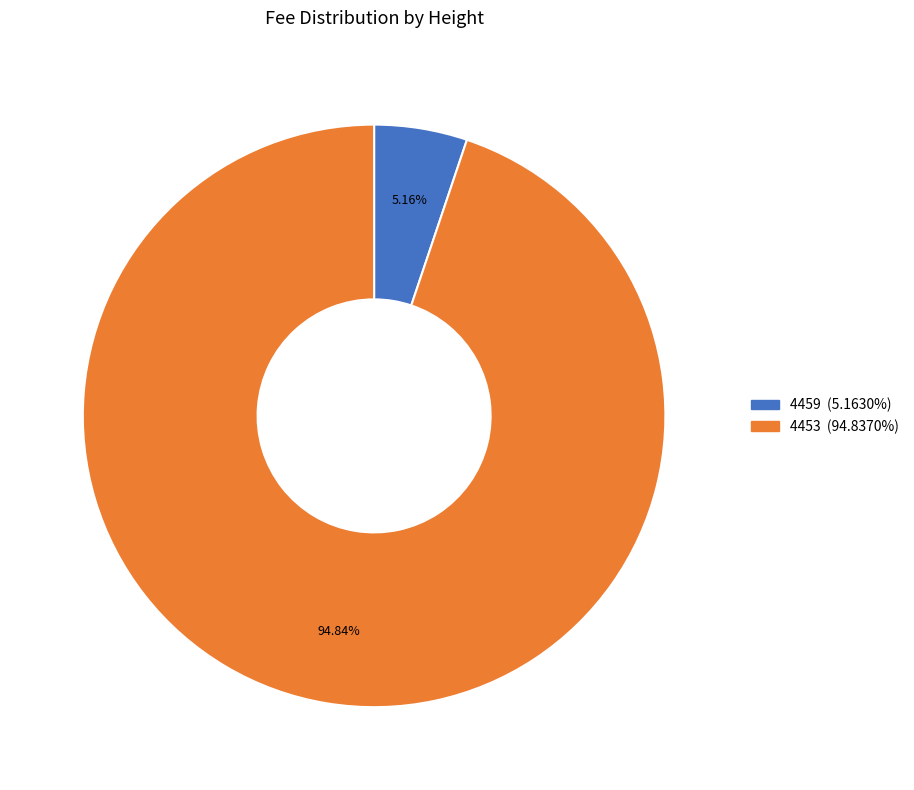

Is 4459 the majority of the pie?

No